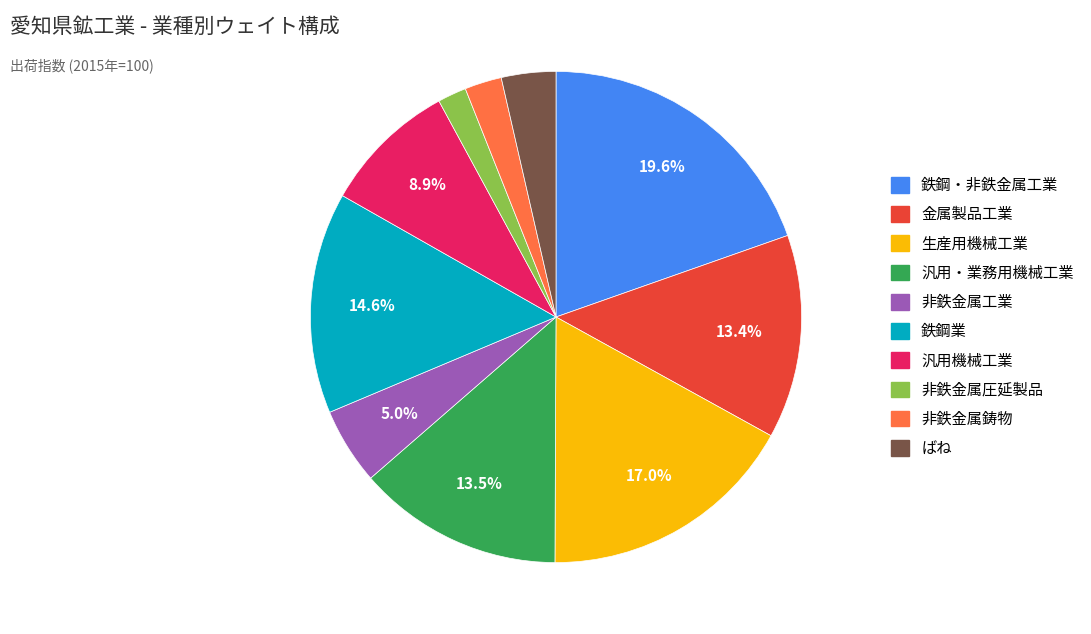

Which slice is the largest?

鉄鋼・非鉄金属工業